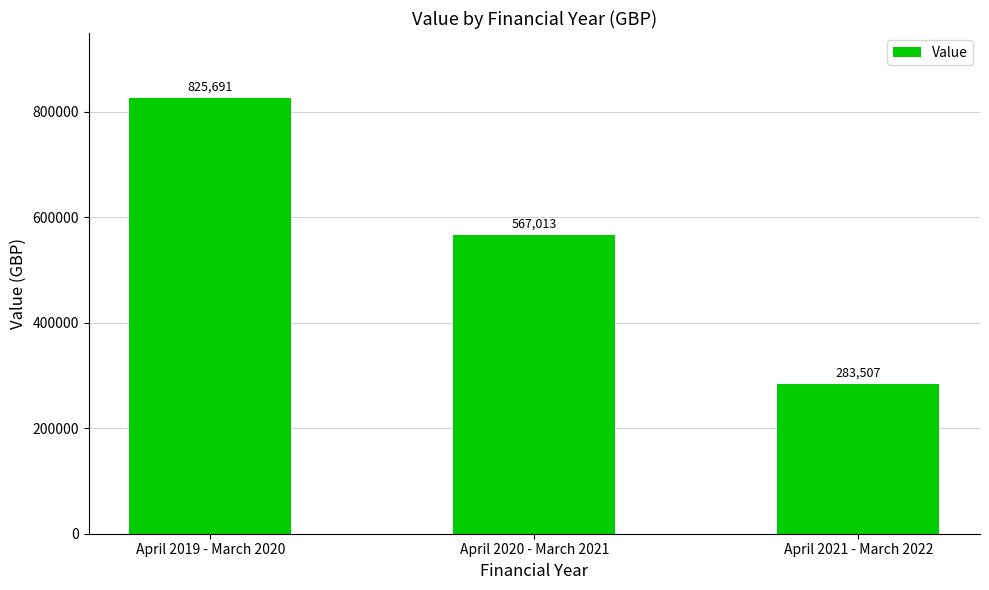

Count the number of data series in this chart.

1